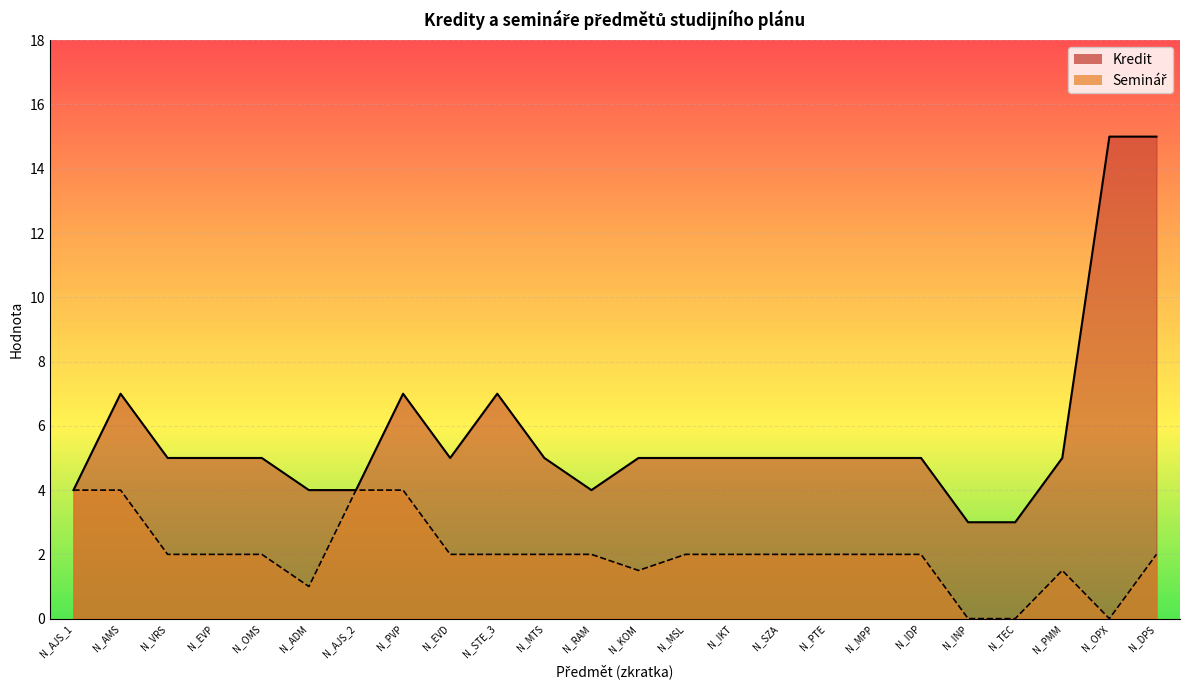

At which category is the sum across all series the highest?

N_DPS